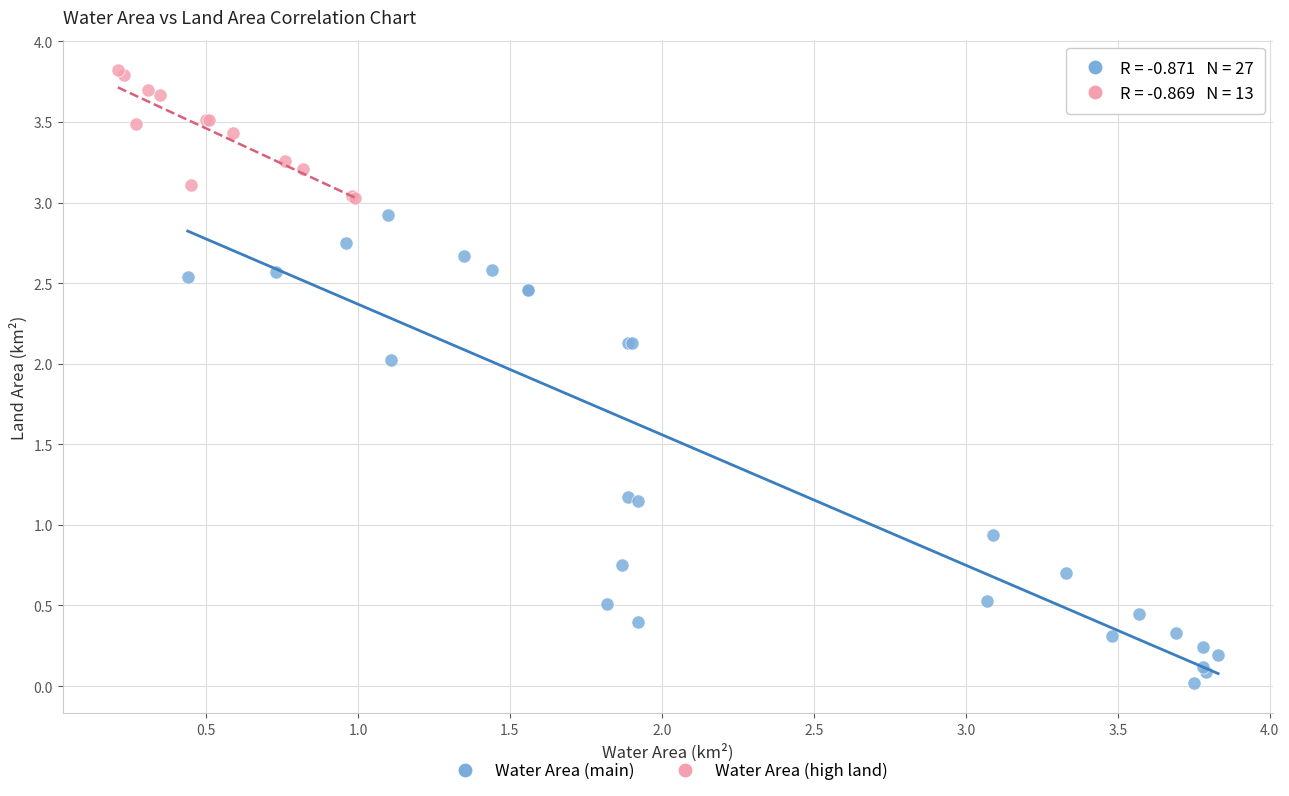

Which series contains the highest Y value?

Water Area (high land)